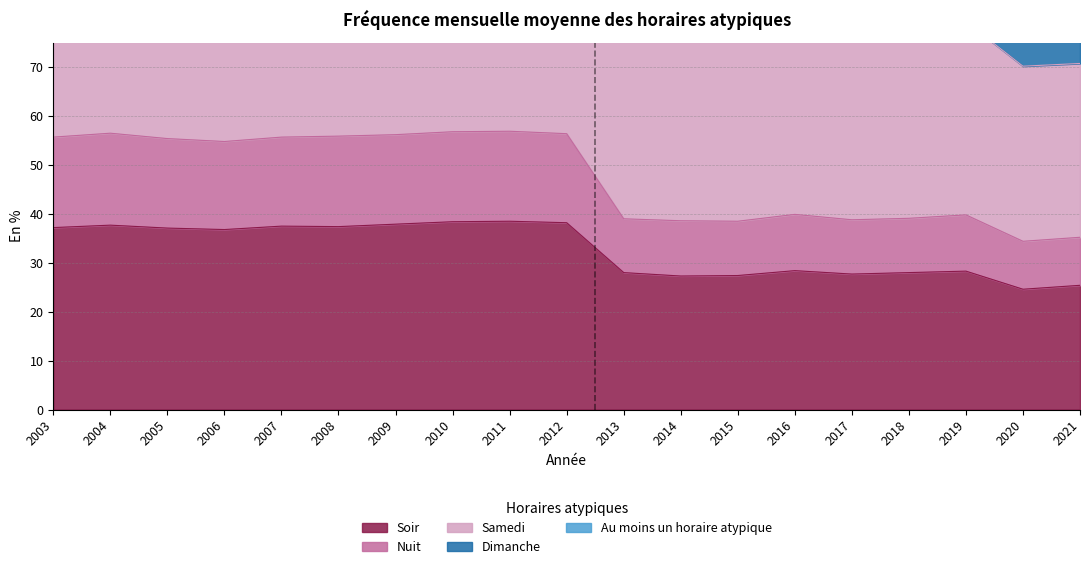

What is the difference between the Nuit values at 2015 and 2016?

1.6